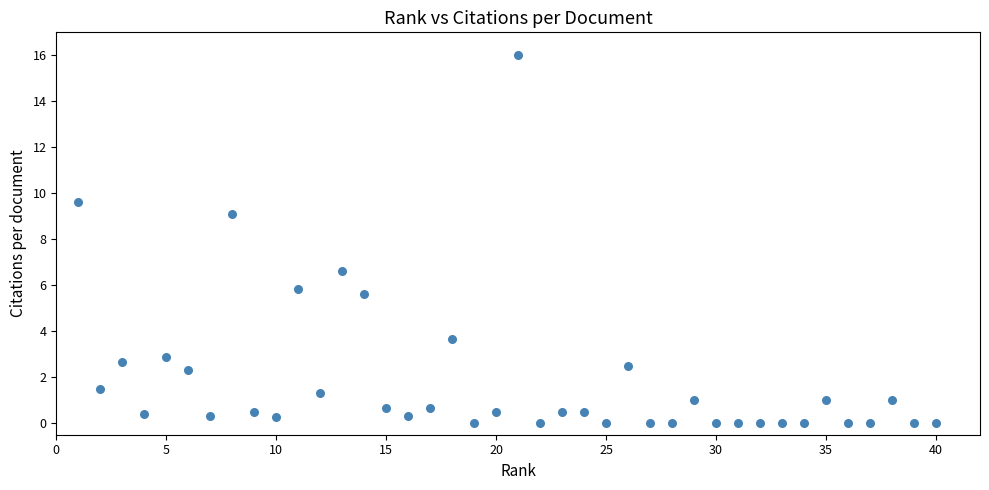

What Y value in the scatter plot is closest to 8?

9.1